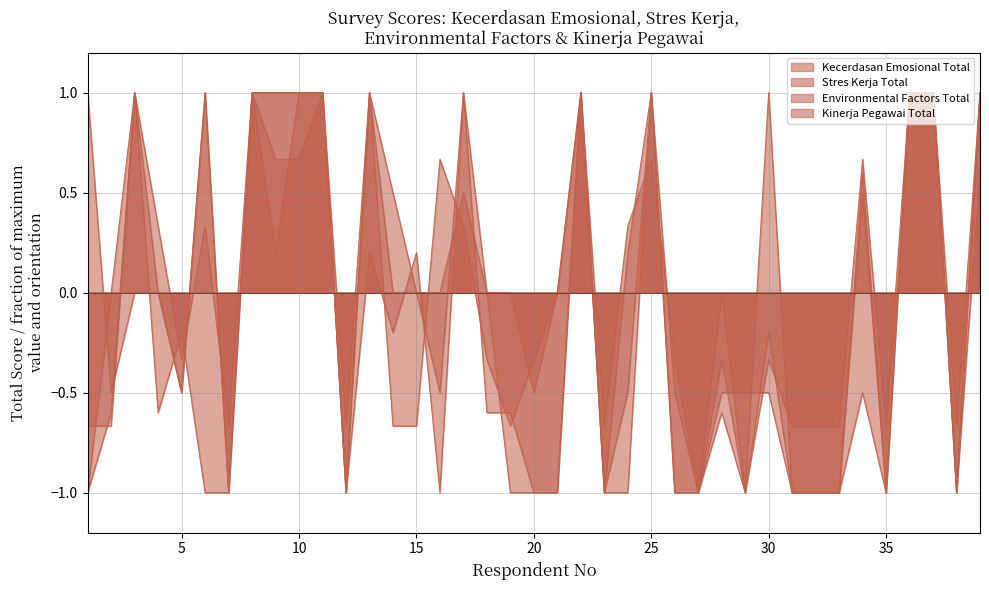

What is the sum of all Environmental Factors Total values?

0.5